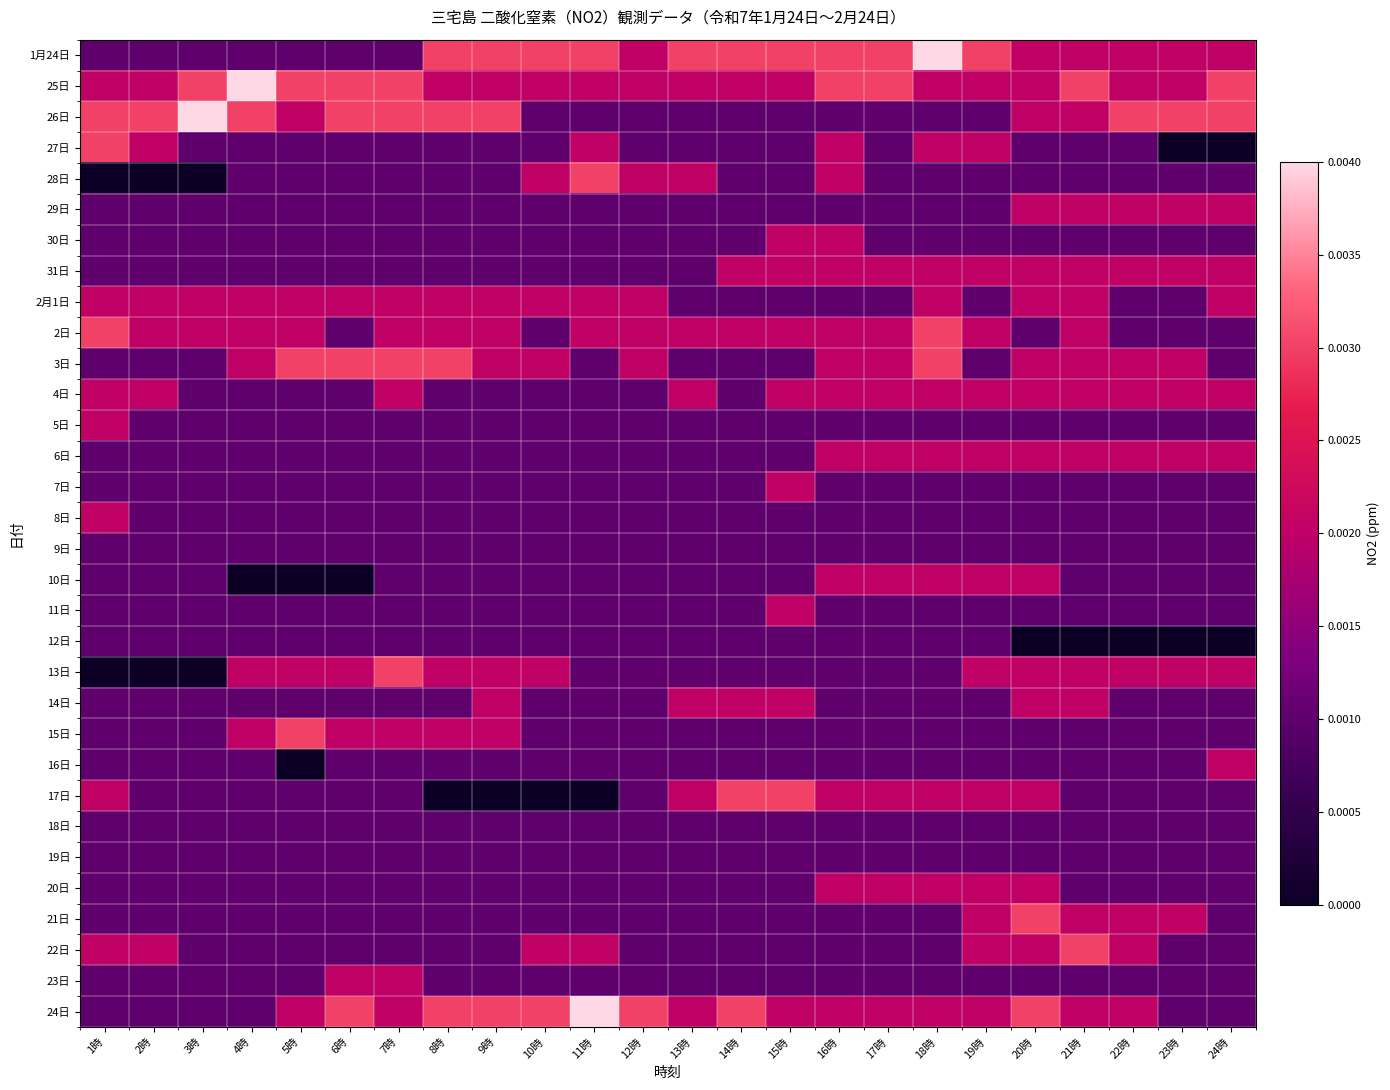

Reading left to right, list all the values displayed in this chart.

1月24日: 1時=0.0	2時=0.0	3時=0.0	4時=0.0	5時=0.0	6時=0.0	7時=0.0	8時=0.0	9時=0.0	10時=0.0	11時=0.0	12時=0.0	13時=0.0	14時=0.0	15時=0.0	16時=0.0	17時=0.0	18時=0.0	19時=0.0	20時=0.0	21時=0.0	22時=0.0	23時=0.0	24時=0.0
25日: 1時=0.0	2時=0.0	3時=0.0	4時=0.0	5時=0.0	6時=0.0	7時=0.0	8時=0.0	9時=0.0	10時=0.0	11時=0.0	12時=0.0	13時=0.0	14時=0.0	15時=0.0	16時=0.0	17時=0.0	18時=0.0	19時=0.0	20時=0.0	21時=0.0	22時=0.0	23時=0.0	24時=0.0
26日: 1時=0.0	2時=0.0	3時=0.0	4時=0.0	5時=0.0	6時=0.0	7時=0.0	8時=0.0	9時=0.0	10時=0.0	11時=0.0	12時=0.0	13時=0.0	14時=0.0	15時=0.0	16時=0.0	17時=0.0	18時=0.0	19時=0.0	20時=0.0	21時=0.0	22時=0.0	23時=0.0	24時=0.0
27日: 1時=0.0	2時=0.0	3時=0.0	4時=0.0	5時=0.0	6時=0.0	7時=0.0	8時=0.0	9時=0.0	10時=0.0	11時=0.0	12時=0.0	13時=0.0	14時=0.0	15時=0.0	16時=0.0	17時=0.0	18時=0.0	19時=0.0	20時=0.0	21時=0.0	22時=0.0	23時=0.0	24時=0.0
28日: 1時=0.0	2時=0.0	3時=0.0	4時=0.0	5時=0.0	6時=0.0	7時=0.0	8時=0.0	9時=0.0	10時=0.0	11時=0.0	12時=0.0	13時=0.0	14時=0.0	15時=0.0	16時=0.0	17時=0.0	18時=0.0	19時=0.0	20時=0.0	21時=0.0	22時=0.0	23時=0.0	24時=0.0
29日: 1時=0.0	2時=0.0	3時=0.0	4時=0.0	5時=0.0	6時=0.0	7時=0.0	8時=0.0	9時=0.0	10時=0.0	11時=0.0	12時=0.0	13時=0.0	14時=0.0	15時=0.0	16時=0.0	17時=0.0	18時=0.0	19時=0.0	20時=0.0	21時=0.0	22時=0.0	23時=0.0	24時=0.0
30日: 1時=0.0	2時=0.0	3時=0.0	4時=0.0	5時=0.0	6時=0.0	7時=0.0	8時=0.0	9時=0.0	10時=0.0	11時=0.0	12時=0.0	13時=0.0	14時=0.0	15時=0.0	16時=0.0	17時=0.0	18時=0.0	19時=0.0	20時=0.0	21時=0.0	22時=0.0	23時=0.0	24時=0.0
31日: 1時=0.0	2時=0.0	3時=0.0	4時=0.0	5時=0.0	6時=0.0	7時=0.0	8時=0.0	9時=0.0	10時=0.0	11時=0.0	12時=0.0	13時=0.0	14時=0.0	15時=0.0	16時=0.0	17時=0.0	18時=0.0	19時=0.0	20時=0.0	21時=0.0	22時=0.0	23時=0.0	24時=0.0
2月1日: 1時=0.0	2時=0.0	3時=0.0	4時=0.0	5時=0.0	6時=0.0	7時=0.0	8時=0.0	9時=0.0	10時=0.0	11時=0.0	12時=0.0	13時=0.0	14時=0.0	15時=0.0	16時=0.0	17時=0.0	18時=0.0	19時=0.0	20時=0.0	21時=0.0	22時=0.0	23時=0.0	24時=0.0
2日: 1時=0.0	2時=0.0	3時=0.0	4時=0.0	5時=0.0	6時=0.0	7時=0.0	8時=0.0	9時=0.0	10時=0.0	11時=0.0	12時=0.0	13時=0.0	14時=0.0	15時=0.0	16時=0.0	17時=0.0	18時=0.0	19時=0.0	20時=0.0	21時=0.0	22時=0.0	23時=0.0	24時=0.0
3日: 1時=0.0	2時=0.0	3時=0.0	4時=0.0	5時=0.0	6時=0.0	7時=0.0	8時=0.0	9時=0.0	10時=0.0	11時=0.0	12時=0.0	13時=0.0	14時=0.0	15時=0.0	16時=0.0	17時=0.0	18時=0.0	19時=0.0	20時=0.0	21時=0.0	22時=0.0	23時=0.0	24時=0.0
4日: 1時=0.0	2時=0.0	3時=0.0	4時=0.0	5時=0.0	6時=0.0	7時=0.0	8時=0.0	9時=0.0	10時=0.0	11時=0.0	12時=0.0	13時=0.0	14時=0.0	15時=0.0	16時=0.0	17時=0.0	18時=0.0	19時=0.0	20時=0.0	21時=0.0	22時=0.0	23時=0.0	24時=0.0
5日: 1時=0.0	2時=0.0	3時=0.0	4時=0.0	5時=0.0	6時=0.0	7時=0.0	8時=0.0	9時=0.0	10時=0.0	11時=0.0	12時=0.0	13時=0.0	14時=0.0	15時=0.0	16時=0.0	17時=0.0	18時=0.0	19時=0.0	20時=0.0	21時=0.0	22時=0.0	23時=0.0	24時=0.0
6日: 1時=0.0	2時=0.0	3時=0.0	4時=0.0	5時=0.0	6時=0.0	7時=0.0	8時=0.0	9時=0.0	10時=0.0	11時=0.0	12時=0.0	13時=0.0	14時=0.0	15時=0.0	16時=0.0	17時=0.0	18時=0.0	19時=0.0	20時=0.0	21時=0.0	22時=0.0	23時=0.0	24時=0.0
7日: 1時=0.0	2時=0.0	3時=0.0	4時=0.0	5時=0.0	6時=0.0	7時=0.0	8時=0.0	9時=0.0	10時=0.0	11時=0.0	12時=0.0	13時=0.0	14時=0.0	15時=0.0	16時=0.0	17時=0.0	18時=0.0	19時=0.0	20時=0.0	21時=0.0	22時=0.0	23時=0.0	24時=0.0
8日: 1時=0.0	2時=0.0	3時=0.0	4時=0.0	5時=0.0	6時=0.0	7時=0.0	8時=0.0	9時=0.0	10時=0.0	11時=0.0	12時=0.0	13時=0.0	14時=0.0	15時=0.0	16時=0.0	17時=0.0	18時=0.0	19時=0.0	20時=0.0	21時=0.0	22時=0.0	23時=0.0	24時=0.0
9日: 1時=0.0	2時=0.0	3時=0.0	4時=0.0	5時=0.0	6時=0.0	7時=0.0	8時=0.0	9時=0.0	10時=0.0	11時=0.0	12時=0.0	13時=0.0	14時=0.0	15時=0.0	16時=0.0	17時=0.0	18時=0.0	19時=0.0	20時=0.0	21時=0.0	22時=0.0	23時=0.0	24時=0.0
10日: 1時=0.0	2時=0.0	3時=0.0	4時=0.0	5時=0.0	6時=0.0	7時=0.0	8時=0.0	9時=0.0	10時=0.0	11時=0.0	12時=0.0	13時=0.0	14時=0.0	15時=0.0	16時=0.0	17時=0.0	18時=0.0	19時=0.0	20時=0.0	21時=0.0	22時=0.0	23時=0.0	24時=0.0
11日: 1時=0.0	2時=0.0	3時=0.0	4時=0.0	5時=0.0	6時=0.0	7時=0.0	8時=0.0	9時=0.0	10時=0.0	11時=0.0	12時=0.0	13時=0.0	14時=0.0	15時=0.0	16時=0.0	17時=0.0	18時=0.0	19時=0.0	20時=0.0	21時=0.0	22時=0.0	23時=0.0	24時=0.0
12日: 1時=0.0	2時=0.0	3時=0.0	4時=0.0	5時=0.0	6時=0.0	7時=0.0	8時=0.0	9時=0.0	10時=0.0	11時=0.0	12時=0.0	13時=0.0	14時=0.0	15時=0.0	16時=0.0	17時=0.0	18時=0.0	19時=0.0	20時=0.0	21時=0.0	22時=0.0	23時=0.0	24時=0.0
13日: 1時=0.0	2時=0.0	3時=0.0	4時=0.0	5時=0.0	6時=0.0	7時=0.0	8時=0.0	9時=0.0	10時=0.0	11時=0.0	12時=0.0	13時=0.0	14時=0.0	15時=0.0	16時=0.0	17時=0.0	18時=0.0	19時=0.0	20時=0.0	21時=0.0	22時=0.0	23時=0.0	24時=0.0
14日: 1時=0.0	2時=0.0	3時=0.0	4時=0.0	5時=0.0	6時=0.0	7時=0.0	8時=0.0	9時=0.0	10時=0.0	11時=0.0	12時=0.0	13時=0.0	14時=0.0	15時=0.0	16時=0.0	17時=0.0	18時=0.0	19時=0.0	20時=0.0	21時=0.0	22時=0.0	23時=0.0	24時=0.0
15日: 1時=0.0	2時=0.0	3時=0.0	4時=0.0	5時=0.0	6時=0.0	7時=0.0	8時=0.0	9時=0.0	10時=0.0	11時=0.0	12時=0.0	13時=0.0	14時=0.0	15時=0.0	16時=0.0	17時=0.0	18時=0.0	19時=0.0	20時=0.0	21時=0.0	22時=0.0	23時=0.0	24時=0.0
16日: 1時=0.0	2時=0.0	3時=0.0	4時=0.0	5時=0.0	6時=0.0	7時=0.0	8時=0.0	9時=0.0	10時=0.0	11時=0.0	12時=0.0	13時=0.0	14時=0.0	15時=0.0	16時=0.0	17時=0.0	18時=0.0	19時=0.0	20時=0.0	21時=0.0	22時=0.0	23時=0.0	24時=0.0
17日: 1時=0.0	2時=0.0	3時=0.0	4時=0.0	5時=0.0	6時=0.0	7時=0.0	8時=0.0	9時=0.0	10時=0.0	11時=0.0	12時=0.0	13時=0.0	14時=0.0	15時=0.0	16時=0.0	17時=0.0	18時=0.0	19時=0.0	20時=0.0	21時=0.0	22時=0.0	23時=0.0	24時=0.0
18日: 1時=0.0	2時=0.0	3時=0.0	4時=0.0	5時=0.0	6時=0.0	7時=0.0	8時=0.0	9時=0.0	10時=0.0	11時=0.0	12時=0.0	13時=0.0	14時=0.0	15時=0.0	16時=0.0	17時=0.0	18時=0.0	19時=0.0	20時=0.0	21時=0.0	22時=0.0	23時=0.0	24時=0.0
19日: 1時=0.0	2時=0.0	3時=0.0	4時=0.0	5時=0.0	6時=0.0	7時=0.0	8時=0.0	9時=0.0	10時=0.0	11時=0.0	12時=0.0	13時=0.0	14時=0.0	15時=0.0	16時=0.0	17時=0.0	18時=0.0	19時=0.0	20時=0.0	21時=0.0	22時=0.0	23時=0.0	24時=0.0
20日: 1時=0.0	2時=0.0	3時=0.0	4時=0.0	5時=0.0	6時=0.0	7時=0.0	8時=0.0	9時=0.0	10時=0.0	11時=0.0	12時=0.0	13時=0.0	14時=0.0	15時=0.0	16時=0.0	17時=0.0	18時=0.0	19時=0.0	20時=0.0	21時=0.0	22時=0.0	23時=0.0	24時=0.0
21日: 1時=0.0	2時=0.0	3時=0.0	4時=0.0	5時=0.0	6時=0.0	7時=0.0	8時=0.0	9時=0.0	10時=0.0	11時=0.0	12時=0.0	13時=0.0	14時=0.0	15時=0.0	16時=0.0	17時=0.0	18時=0.0	19時=0.0	20時=0.0	21時=0.0	22時=0.0	23時=0.0	24時=0.0
22日: 1時=0.0	2時=0.0	3時=0.0	4時=0.0	5時=0.0	6時=0.0	7時=0.0	8時=0.0	9時=0.0	10時=0.0	11時=0.0	12時=0.0	13時=0.0	14時=0.0	15時=0.0	16時=0.0	17時=0.0	18時=0.0	19時=0.0	20時=0.0	21時=0.0	22時=0.0	23時=0.0	24時=0.0
23日: 1時=0.0	2時=0.0	3時=0.0	4時=0.0	5時=0.0	6時=0.0	7時=0.0	8時=0.0	9時=0.0	10時=0.0	11時=0.0	12時=0.0	13時=0.0	14時=0.0	15時=0.0	16時=0.0	17時=0.0	18時=0.0	19時=0.0	20時=0.0	21時=0.0	22時=0.0	23時=0.0	24時=0.0
24日: 1時=0.0	2時=0.0	3時=0.0	4時=0.0	5時=0.0	6時=0.0	7時=0.0	8時=0.0	9時=0.0	10時=0.0	11時=0.0	12時=0.0	13時=0.0	14時=0.0	15時=0.0	16時=0.0	17時=0.0	18時=0.0	19時=0.0	20時=0.0	21時=0.0	22時=0.0	23時=0.0	24時=0.0